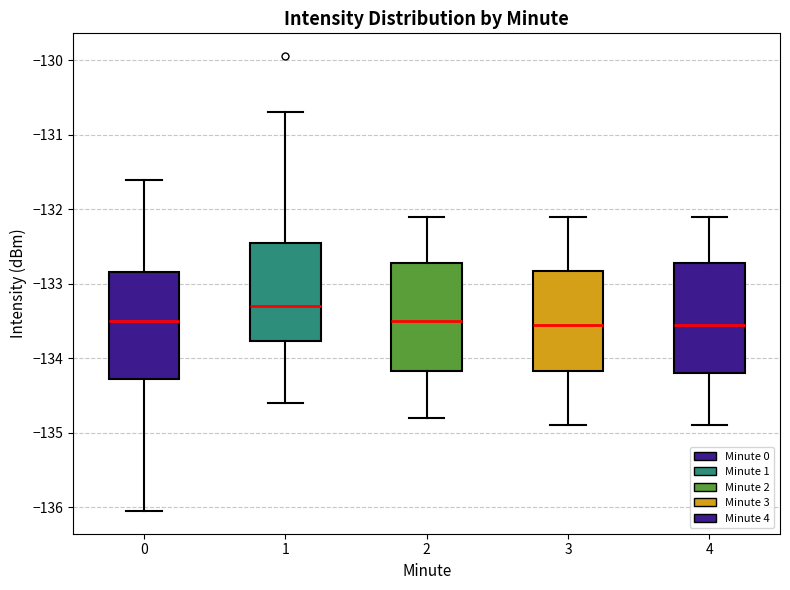

Reading left to right, transcribe this box plot: for each box, give where its median line is, the range the box spans, and where its two whiskers end, as read against the y-axis. The values are not printed on the chart, so give them approximately, as read against the axis.

0: median -133.5, box -134.3 to -132.8, whiskers -136.1 to -131.6
1: median -133.3, box -133.8 to -132.4, whiskers -134.6 to -130.7
2: median -133.5, box -134.2 to -132.7, whiskers -134.8 to -132.1
3: median -133.5, box -134.2 to -132.8, whiskers -134.9 to -132.1
4: median -133.5, box -134.2 to -132.7, whiskers -134.9 to -132.1